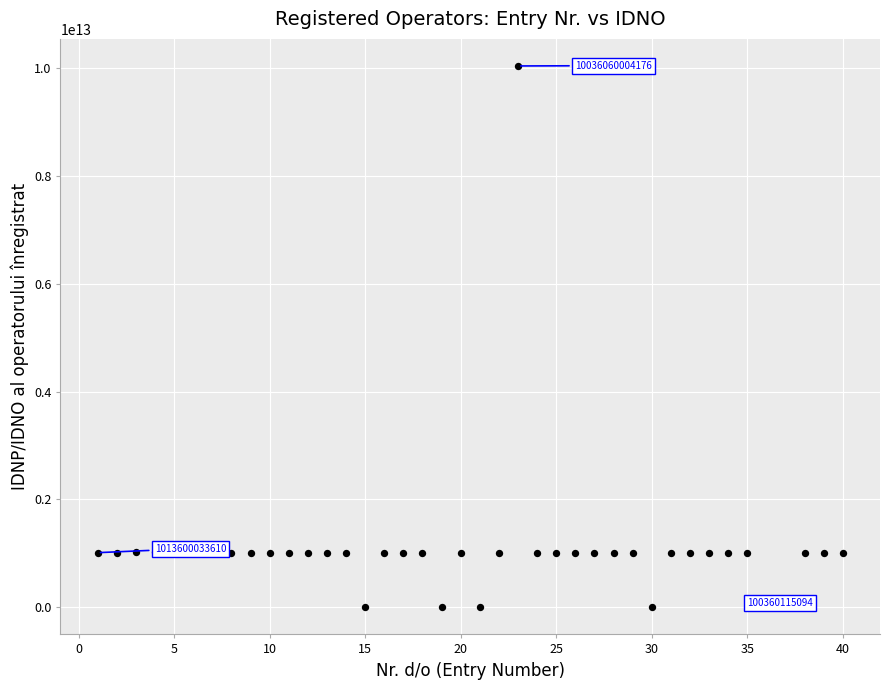

What is the range of X values (max minus min)?

39